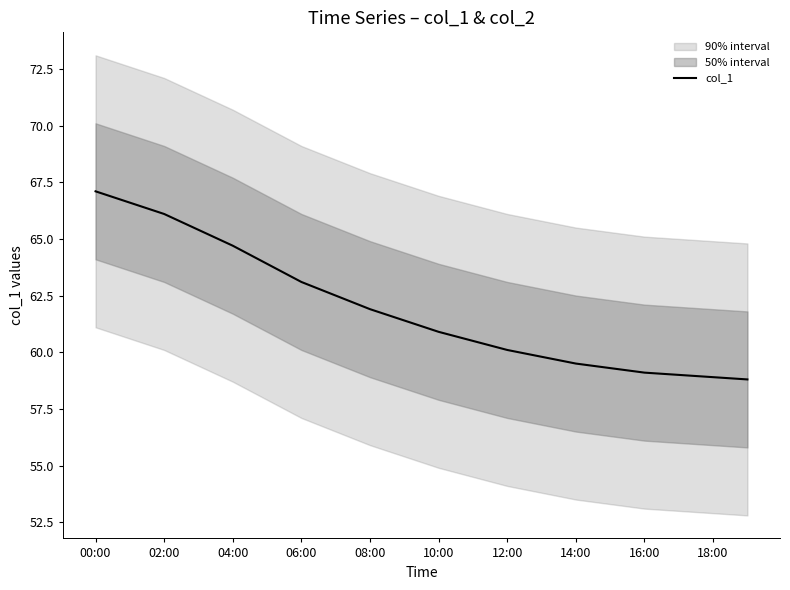

True or false: the data shows 15.2 at 13.

False